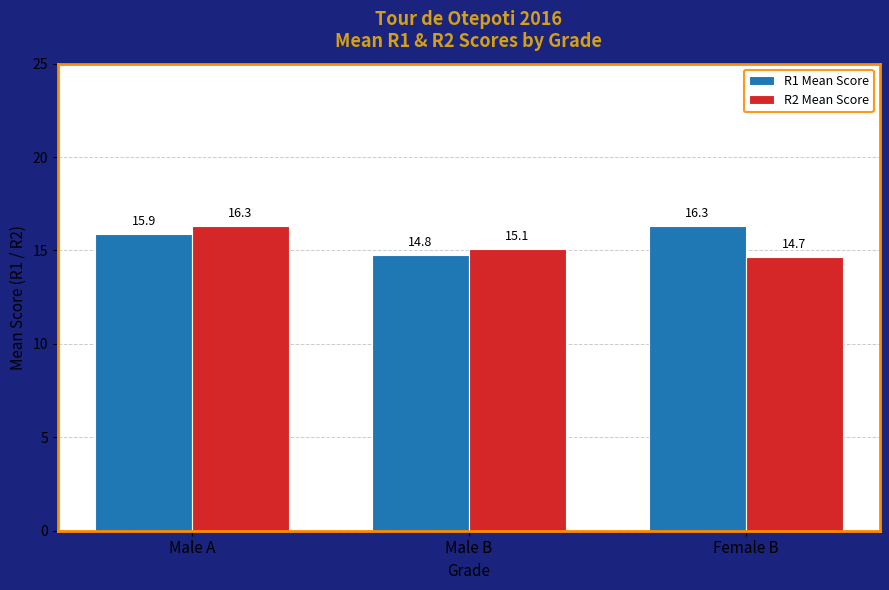

What is the average value of the R1 Mean Score series?

15.7